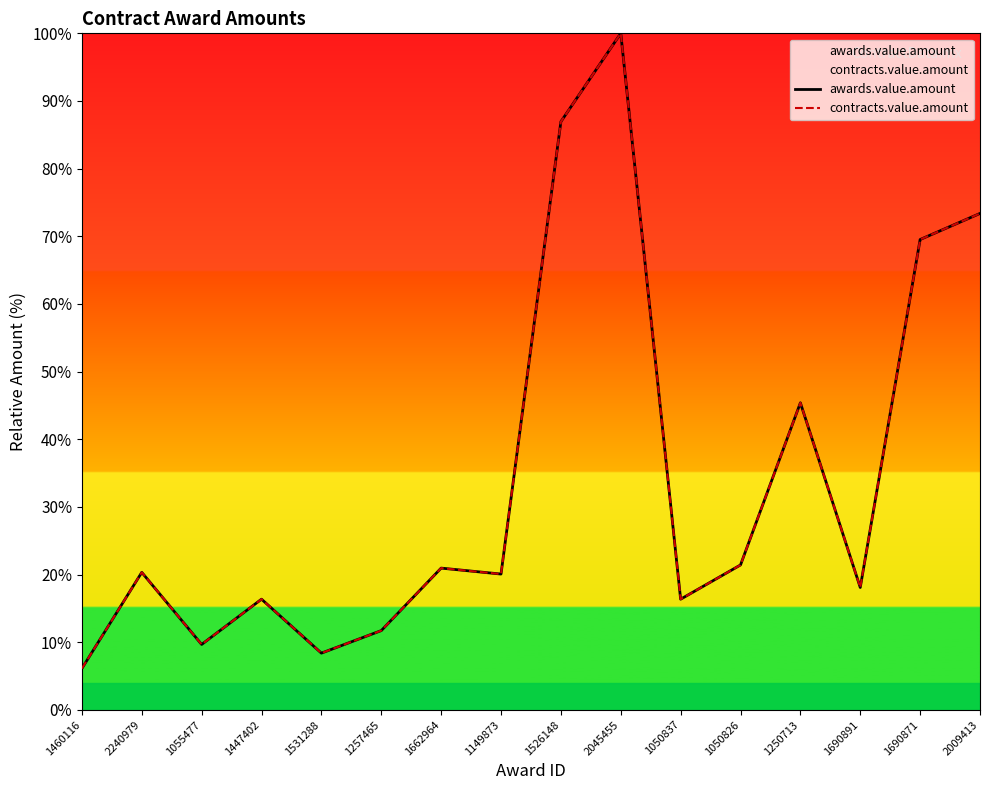

What position from the right is 2045455?

7